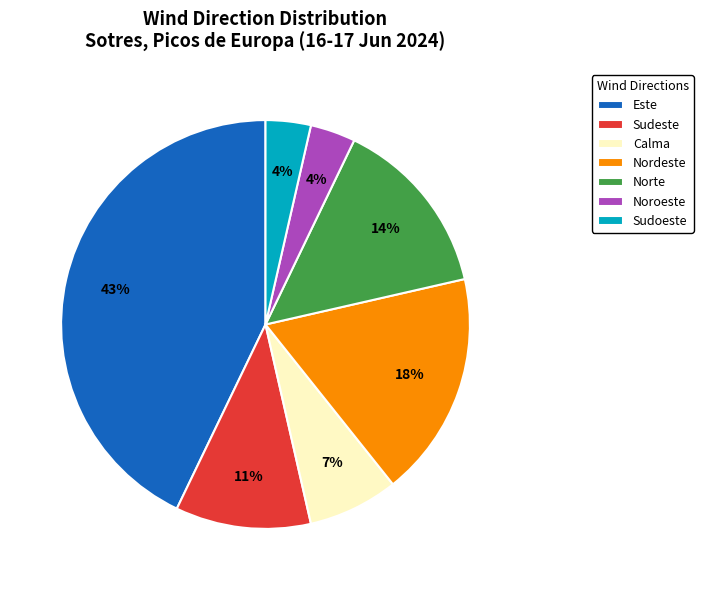

Does any single category account for the majority?

No